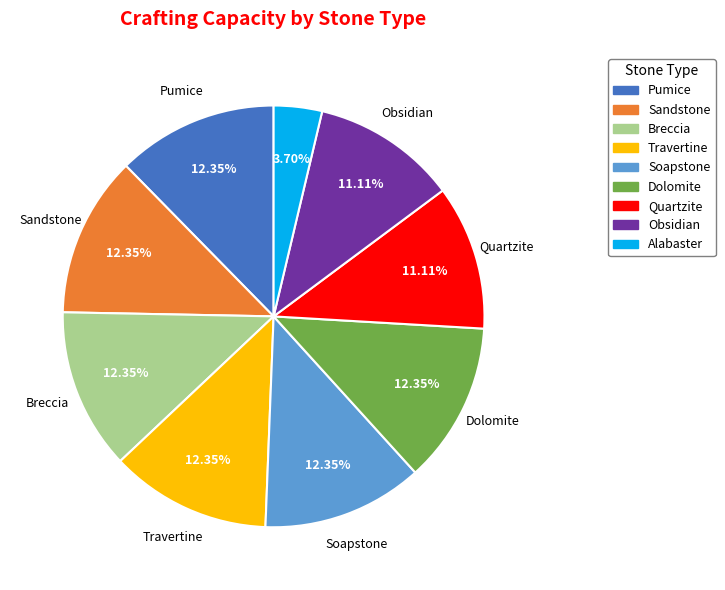

Which category has the smallest portion of the pie?

Alabaster